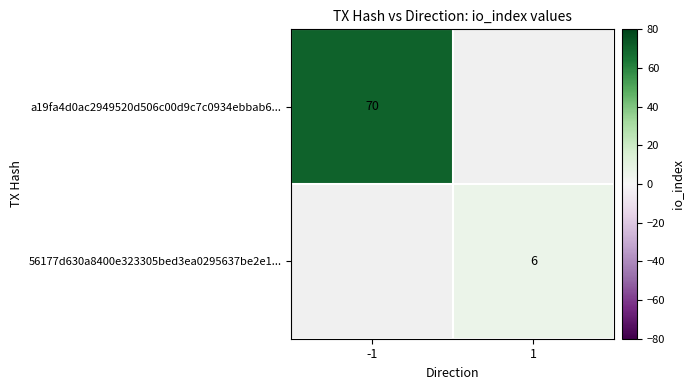

Is the value of 56177d630a8400e323305bed3ea0295637be2e1... at -1 greater than the value of a19fa4d0ac2949520d506c00d9c7c0934ebbab6... at -1?

No